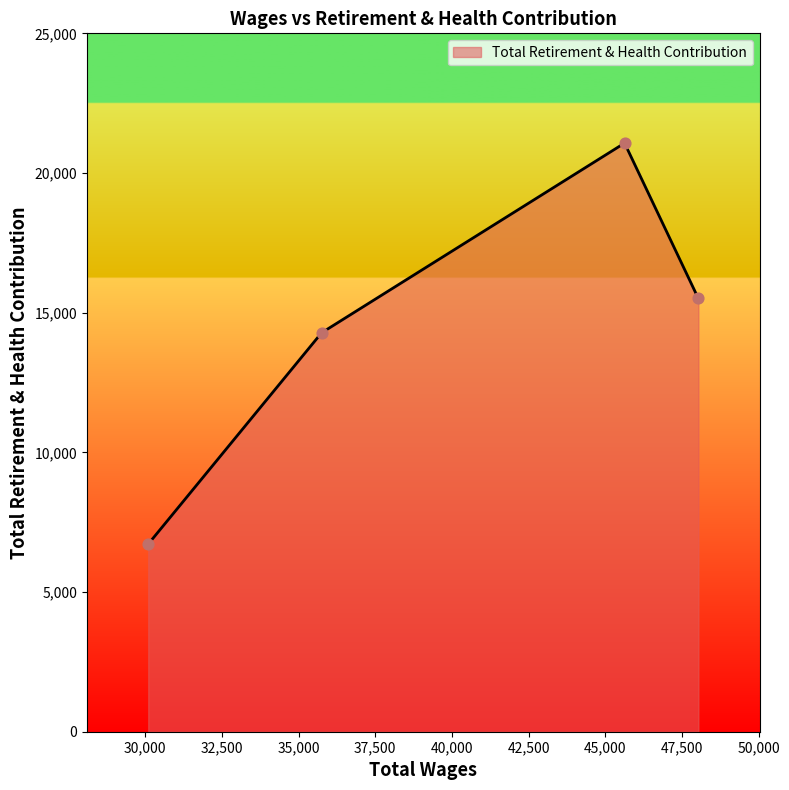

What is the change in value from 45630.0 to 35752.0?

-6791